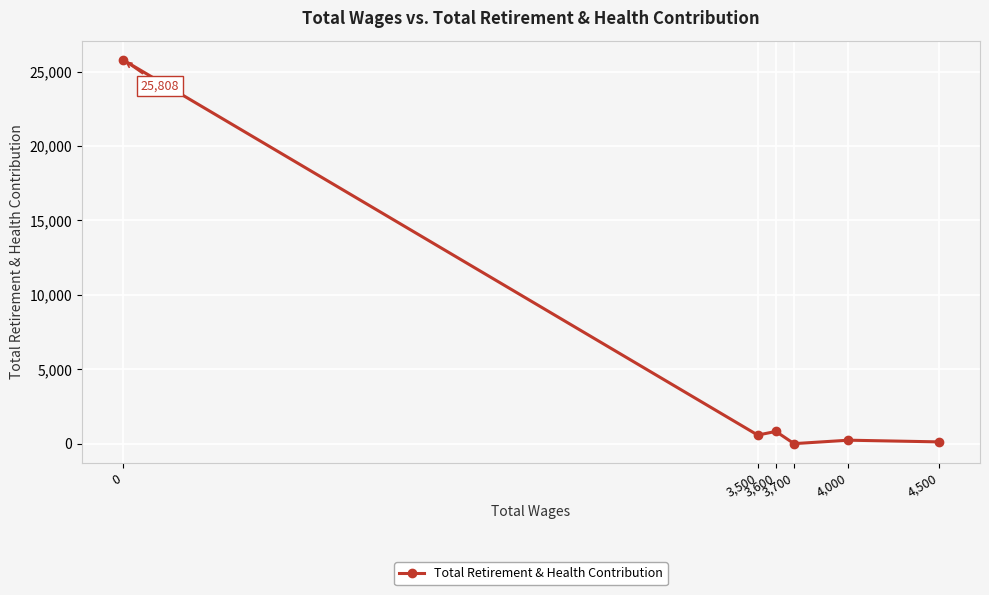

What is the sum of the values at 3,700 and 3,600?

821